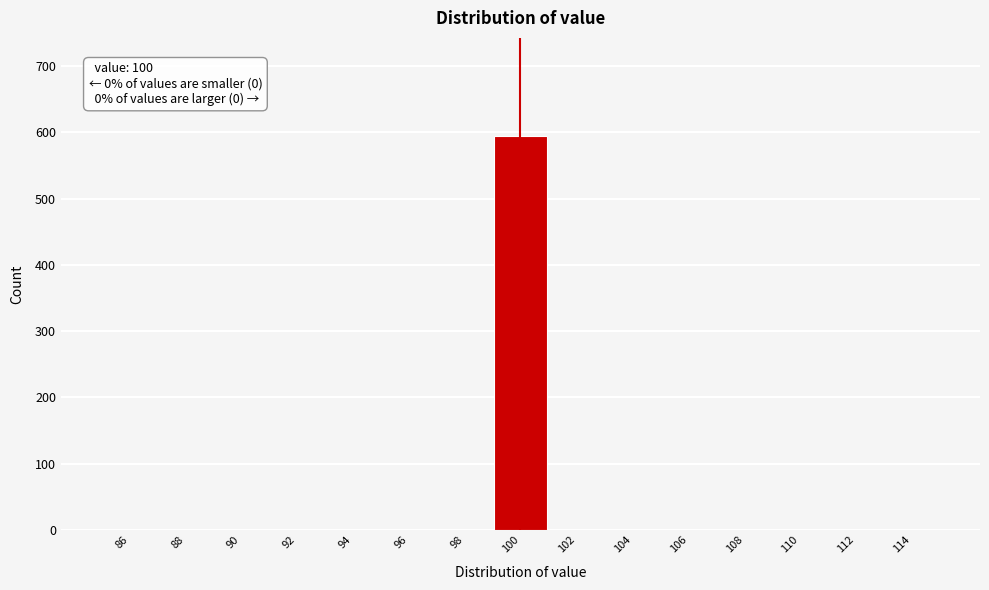

Which range on the x-axis has the tallest bar?

99 to 101